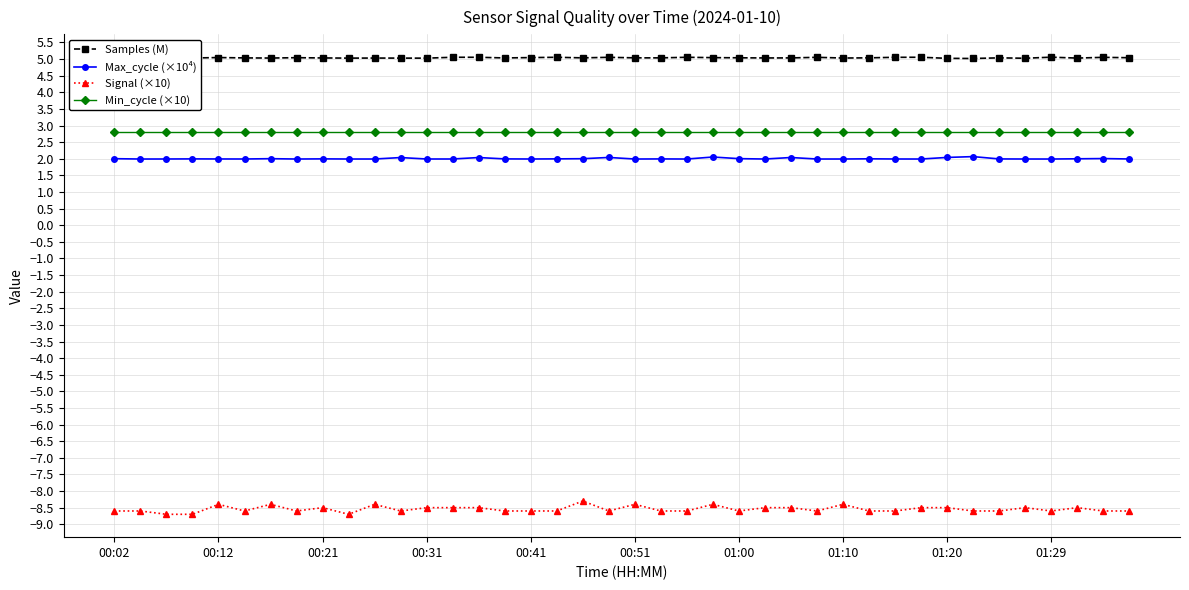

True or false: Max_cycle (×10⁴) has more than 1 interior local peaks.

True